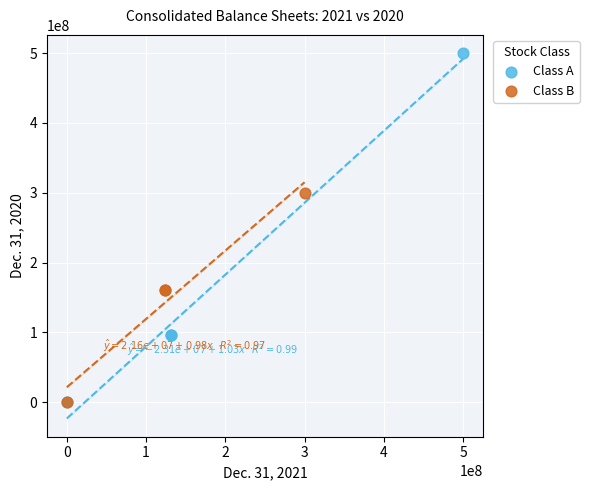

Which series has the largest Y range (max minus min)?

Class A